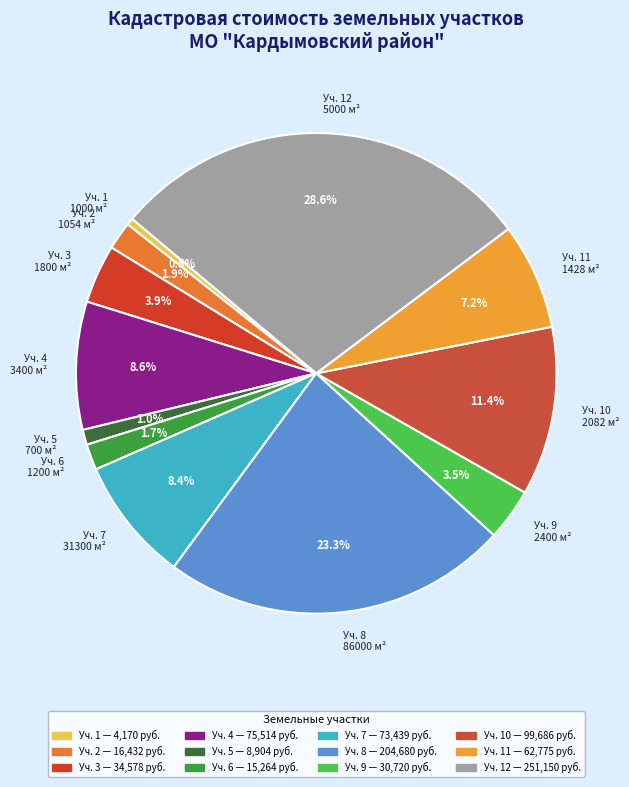

Does Уч. 8 86000 м² account for over 50% of the chart?

No